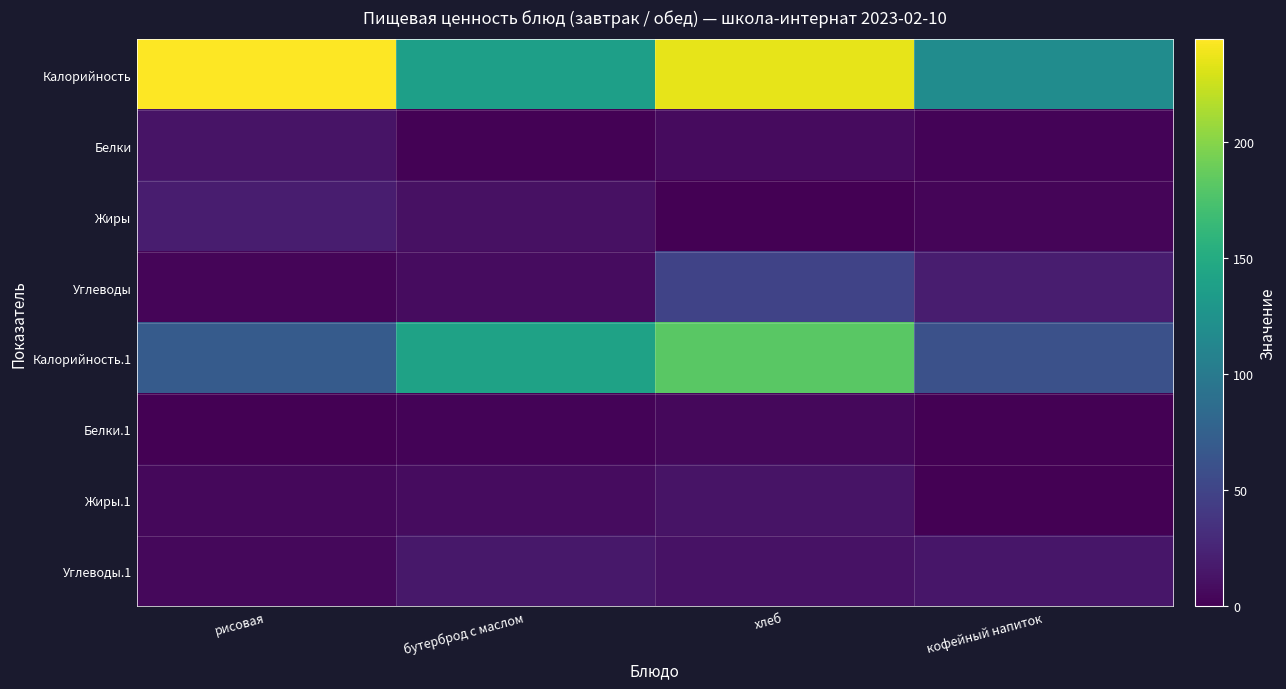

Reading right to left, extract all data points from this chart.

Калорийность: кофейный напиток=118.7	хлеб=235.0	бутерброд с маслом=137.5	рисовая=244.0
Белки: кофейный напиток=2.8	хлеб=7.6	бутерброд с маслом=1.3	рисовая=12.9
Жиры: кофейный напиток=3.2	хлеб=0.8	бутерброд с маслом=11.3	рисовая=20.0
Углеводы: кофейный напиток=19.7	хлеб=49.0	бутерброд с маслом=7.7	рисовая=3.4
Калорийность.1: кофейный напиток=60.6	хлеб=181.4	бутерброд с маслом=140.6	рисовая=70.0
Белки.1: кофейный напиток=0.2	хлеб=5.1	бутерброд с маслом=2.3	рисовая=0.8
Жиры.1: кофейный напиток=0.0	хлеб=12.7	бутерброд с маслом=7.7	рисовая=5.1
Углеводы.1: кофейный напиток=15.0	хлеб=11.7	бутерброд с маслом=15.4	рисовая=5.3